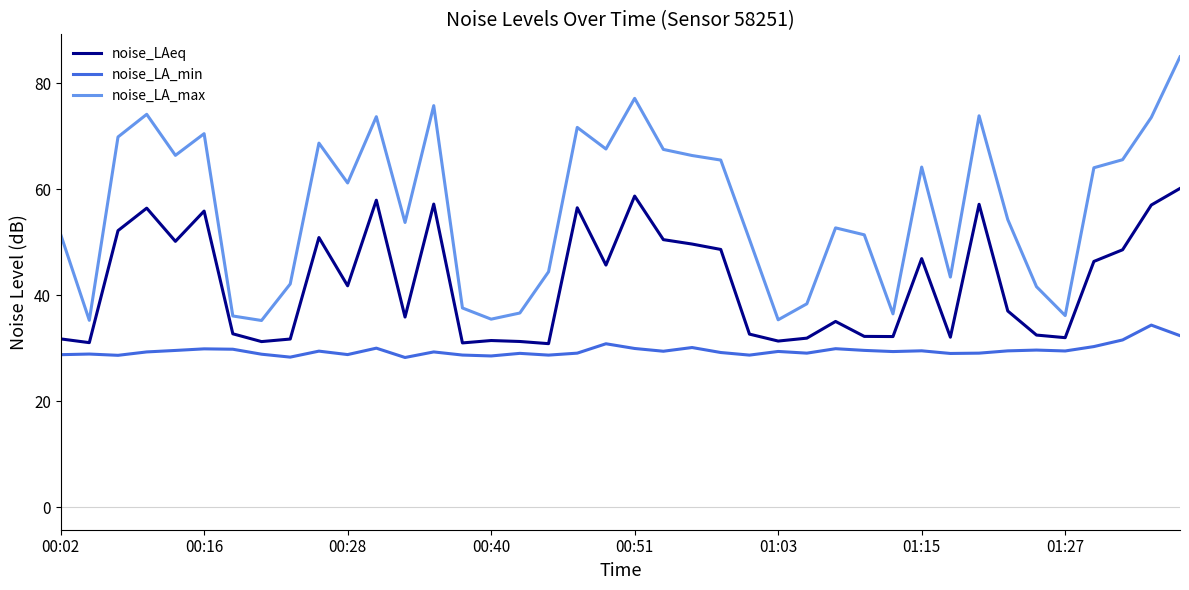

Does the chart display data point markers on the line(s)?

No